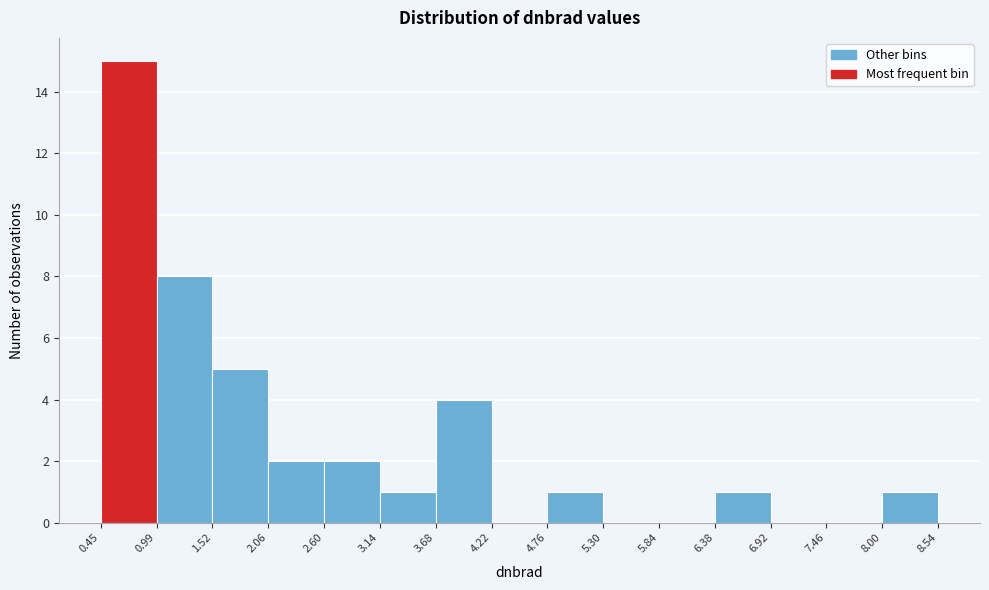

Over which range of the x-axis is the bar tallest?

0.45 to 0.99